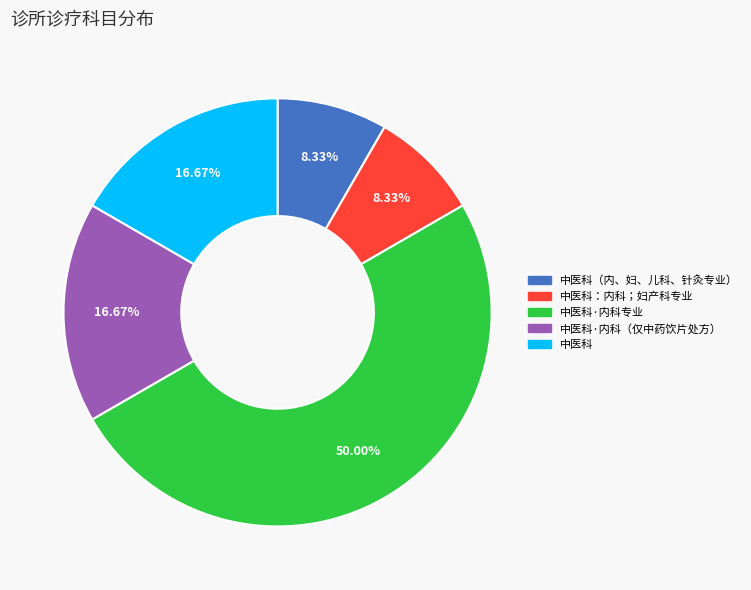

What is the largest slice in the pie chart?

中医科·内科专业